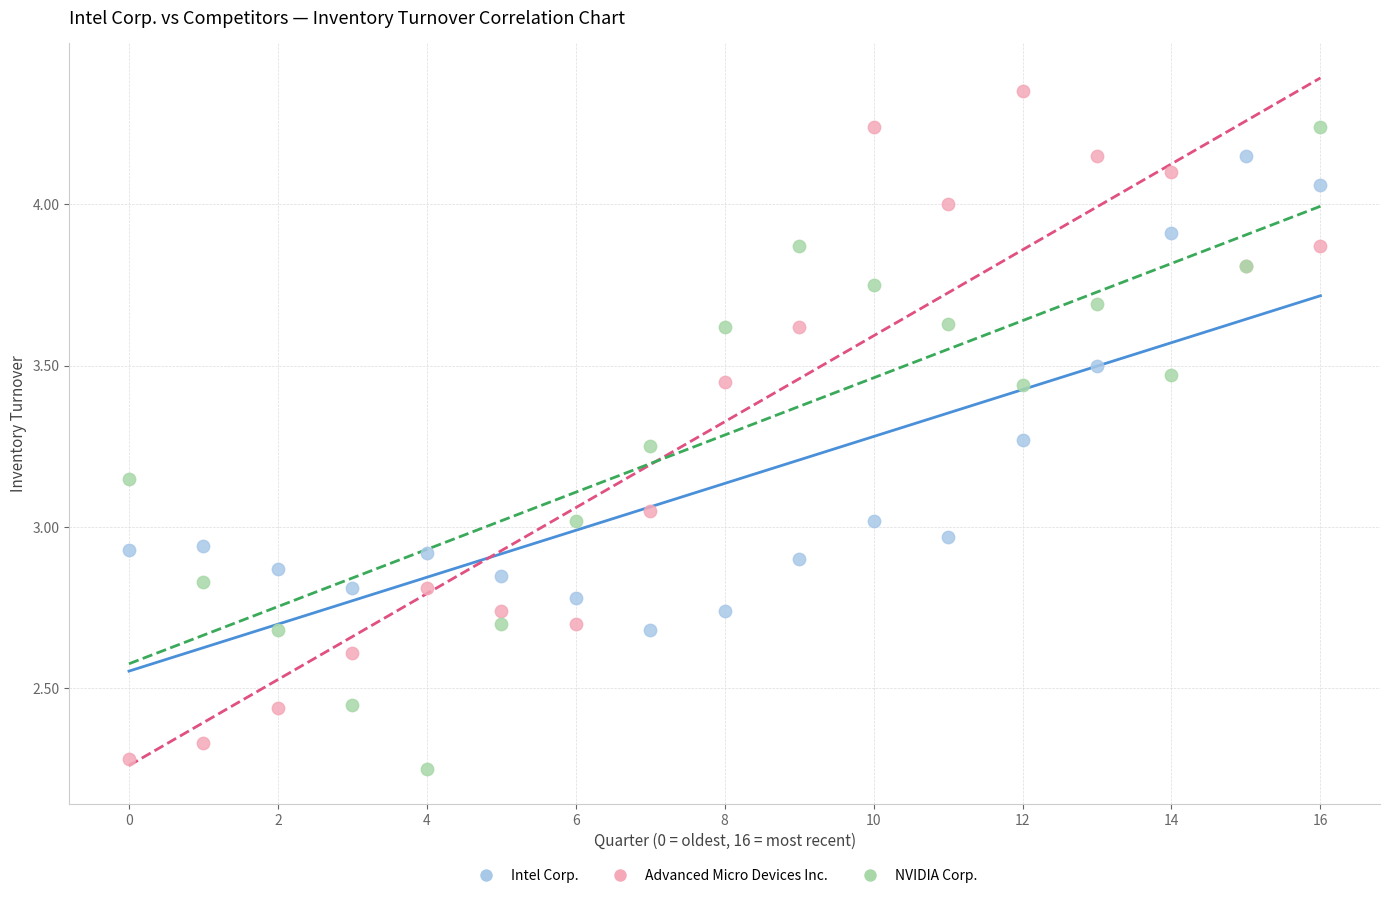

What are all the series names shown in the legend?

Intel Corp., Advanced Micro Devices Inc., NVIDIA Corp.